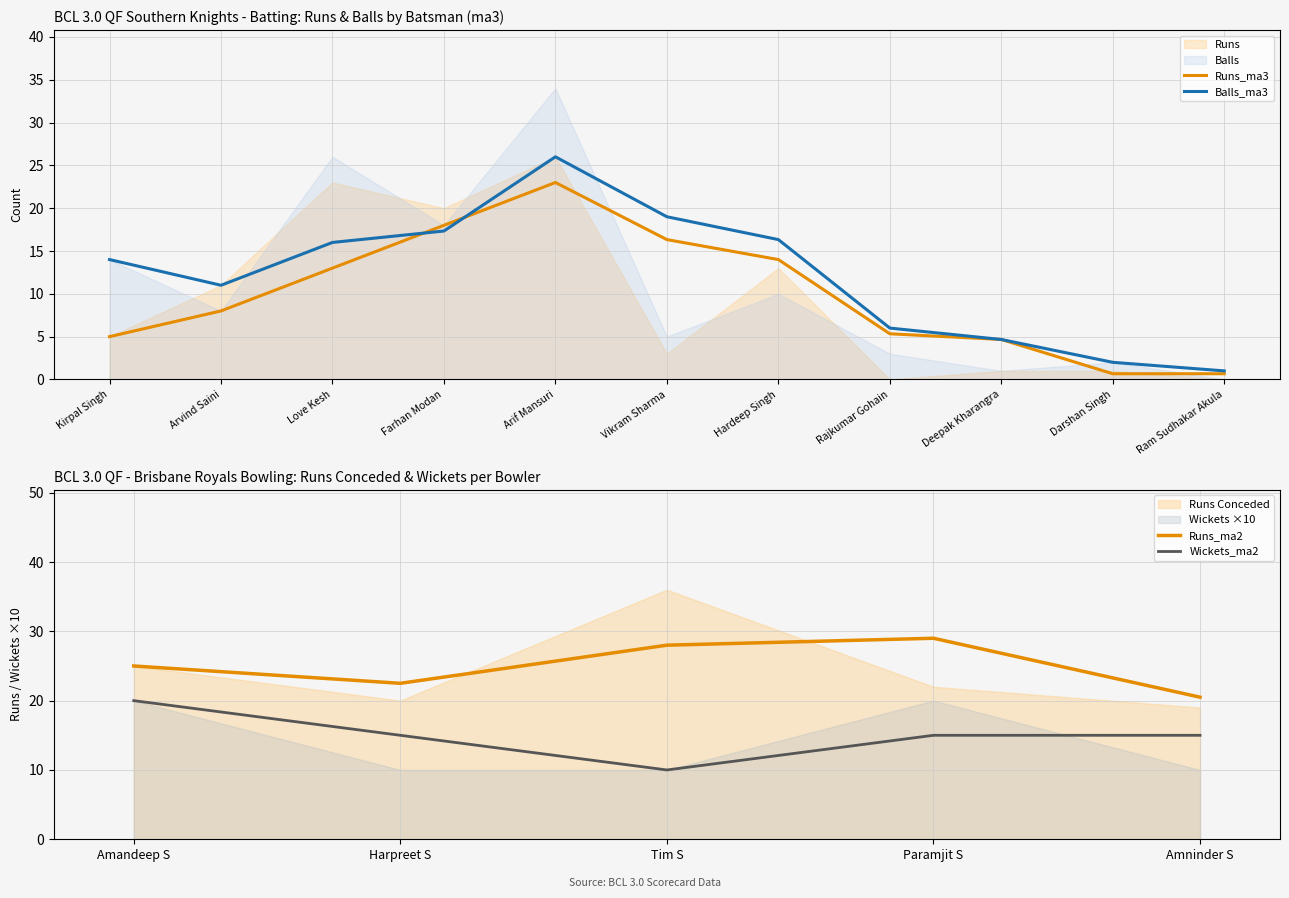

What is the value of the Brisbane Royals Runs point at the 5th from the left?

19